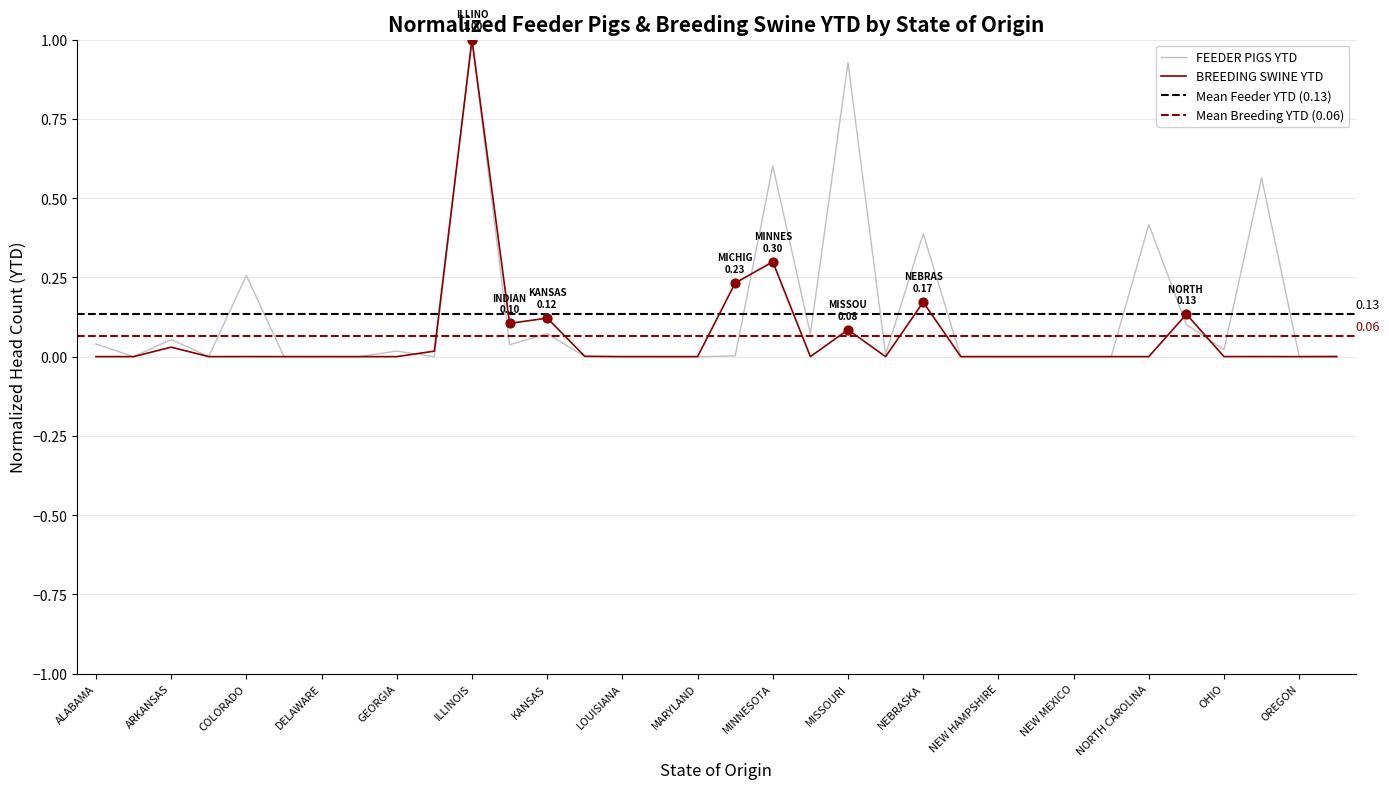

Which series reaches the maximum Y coordinate?

FEEDER PIGS YTD